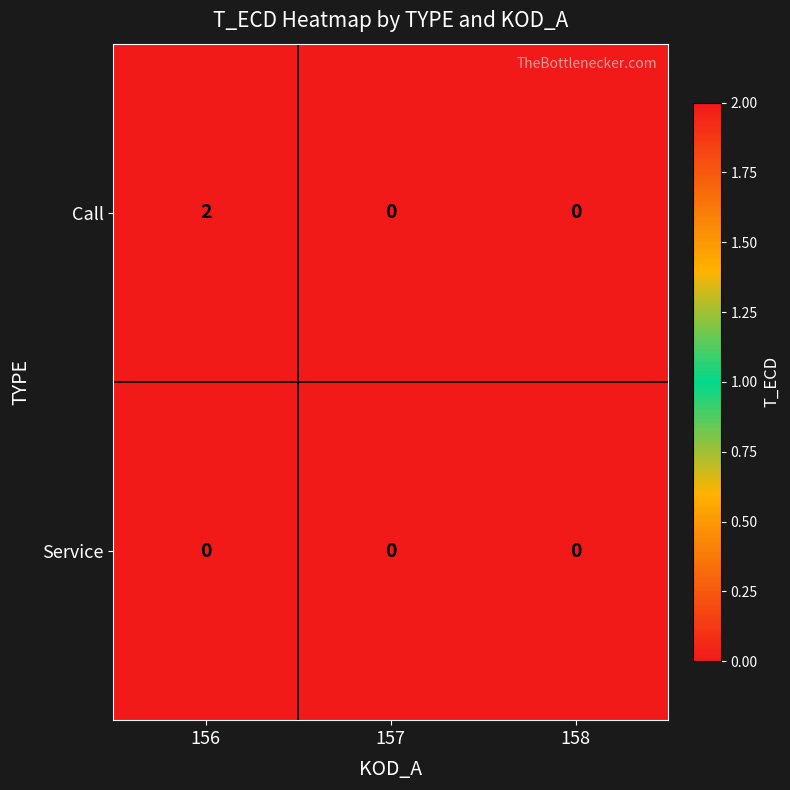

Count the Call values in the range 0 to 2.

3